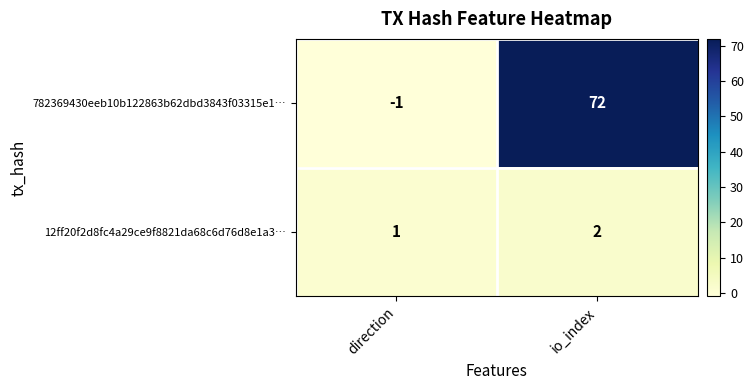

Where is 12ff20f2d8fc4a29ce9f8821da68c6d76d8e1a3… nearest to the value 1?

direction